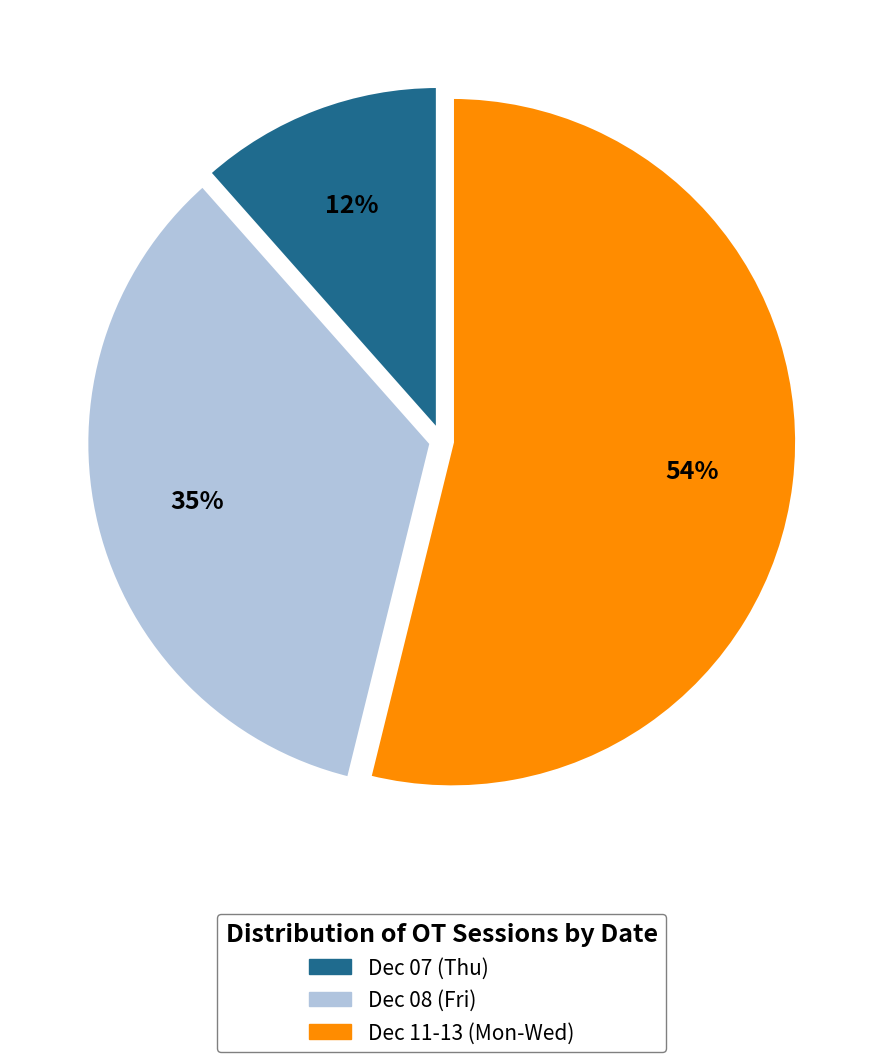

Do Dec 11-13 (Mon-Wed) and Dec 08 (Fri) together represent more than half of the pie?

Yes